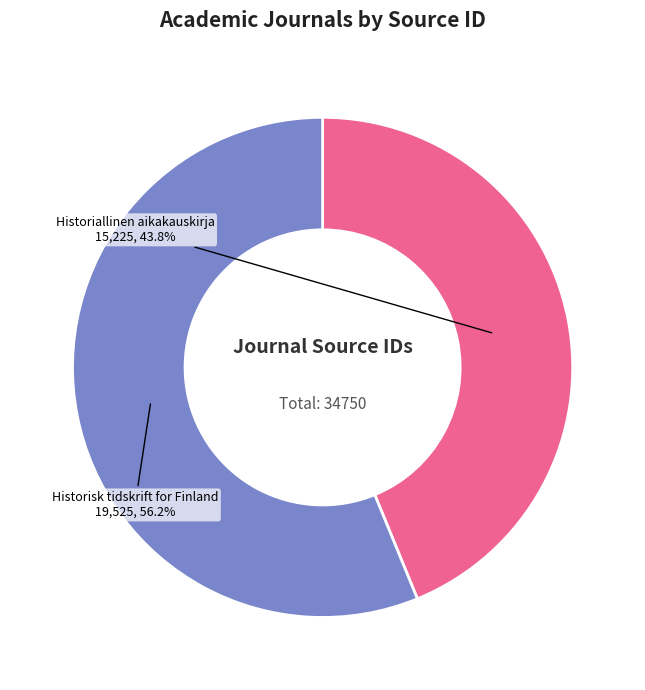

Is there a majority slice in this chart?

Yes